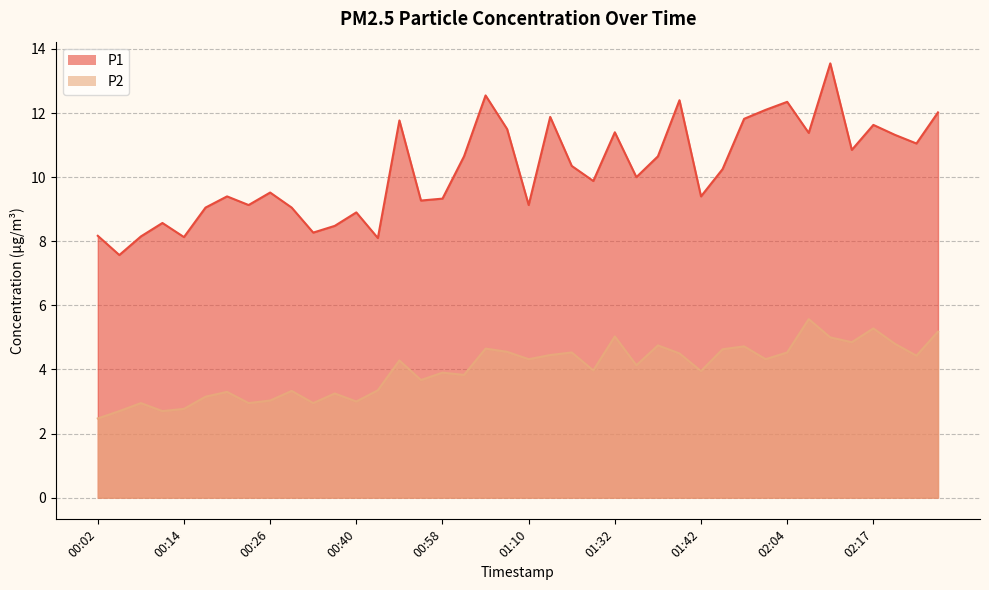

Between 01:00 and 02:02, which series saw the biggest shift?

P1